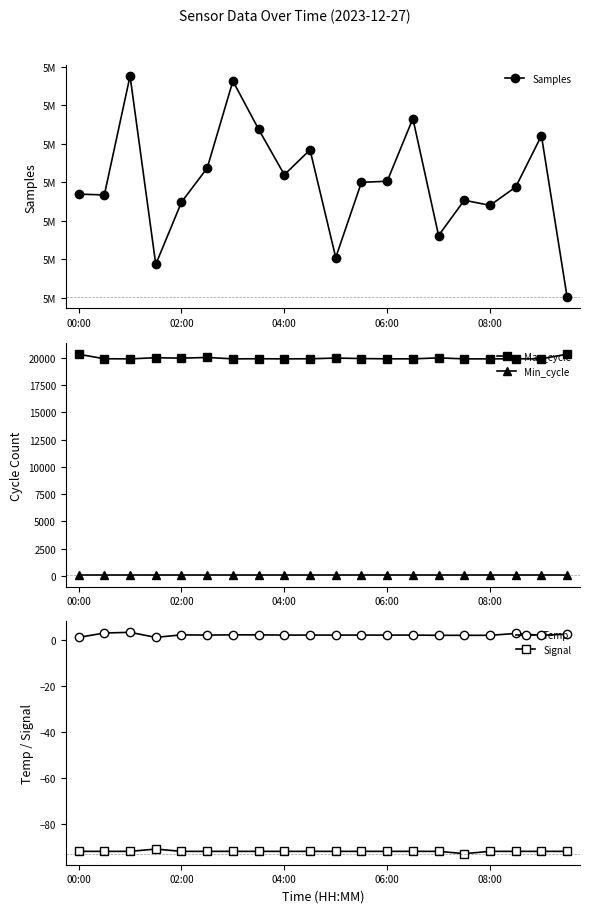

What is the lowest value of the Signal series?

-93.0